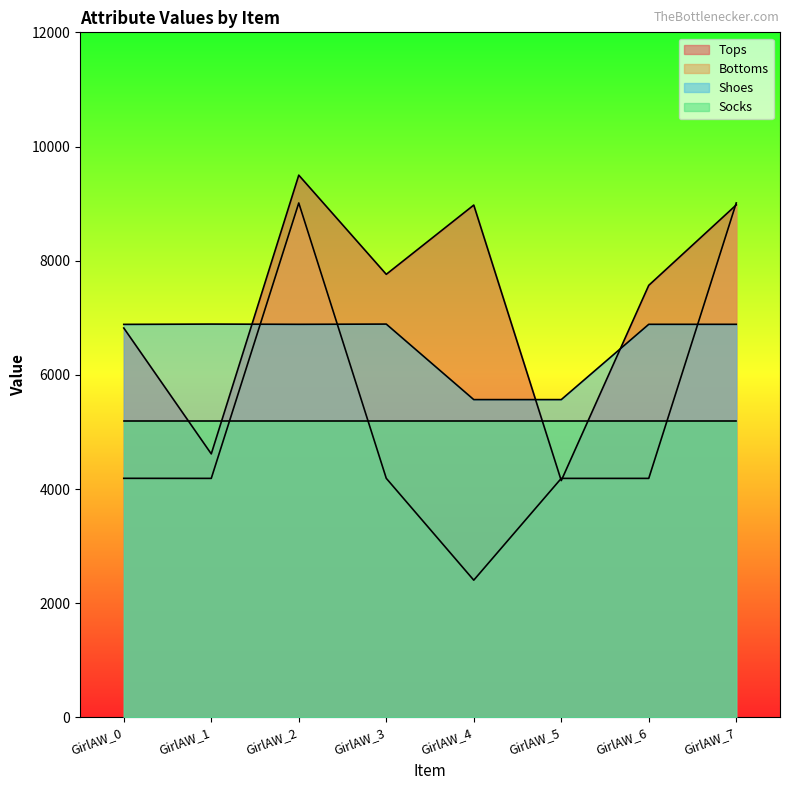

How many times do Tops and Shoes cross each other?

3